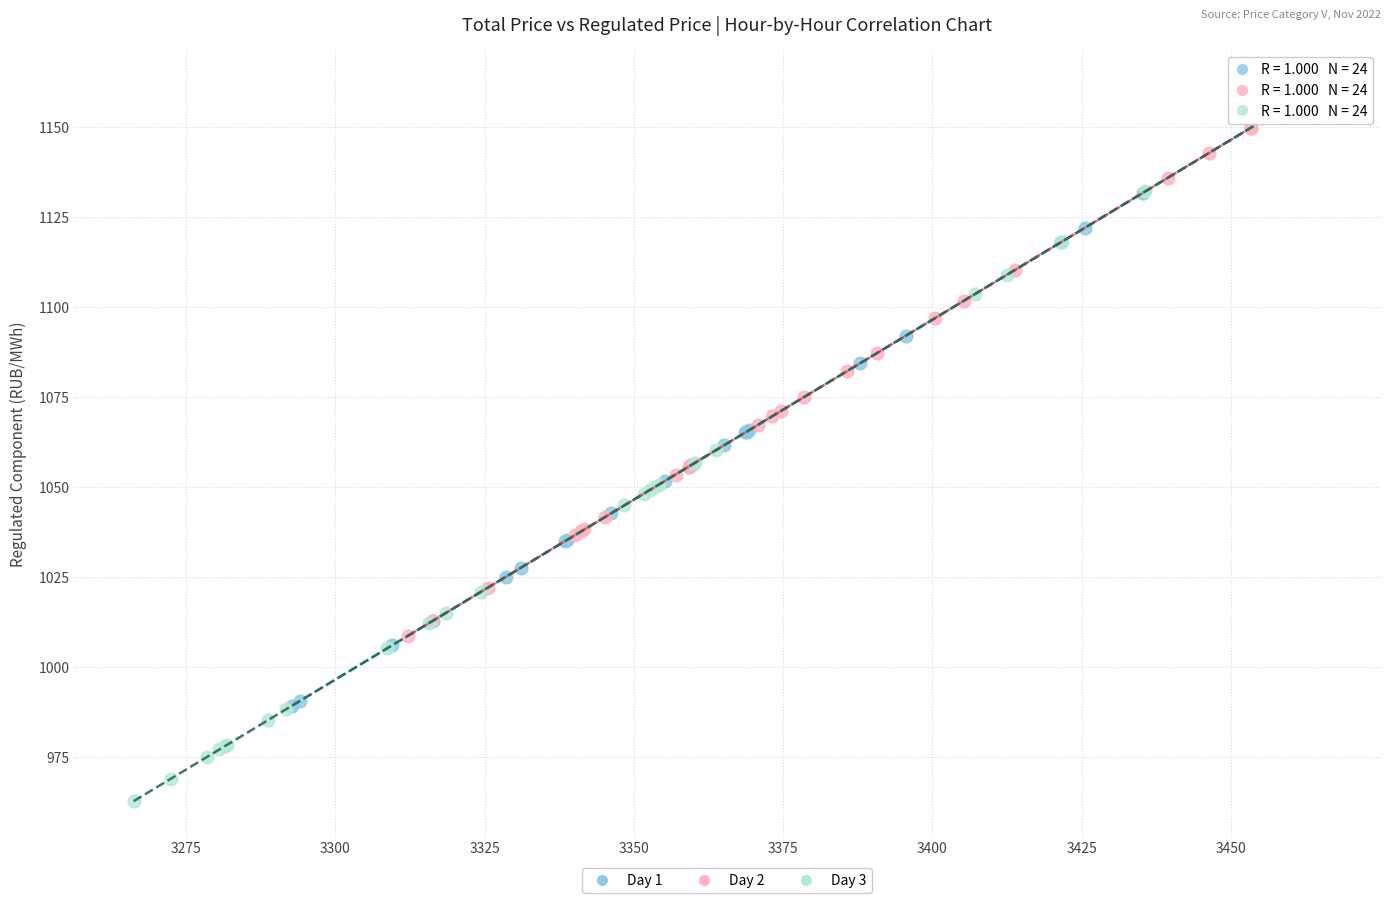

Which series has the largest Y range (max minus min)?

Day 3